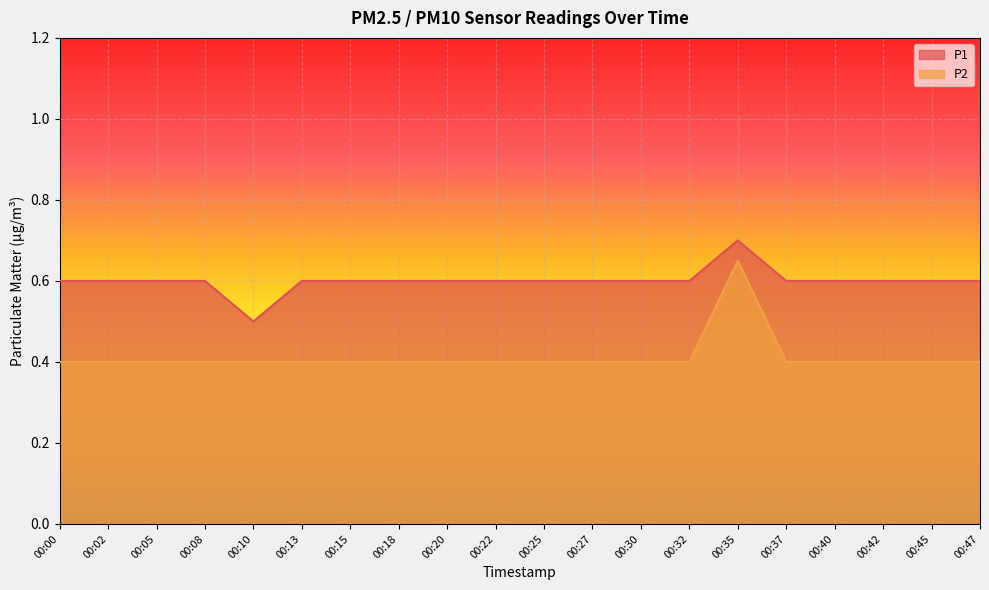

True or false: P2 and P1 intersect in this chart.

False